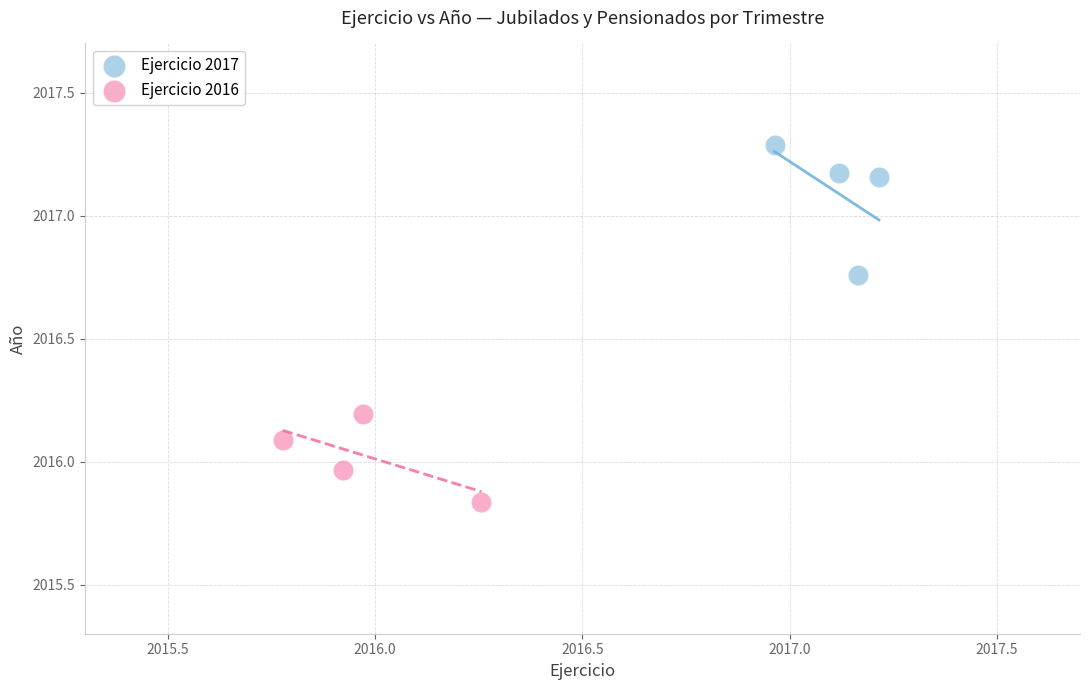

Which series reaches the maximum Y coordinate?

Ejercicio 2017